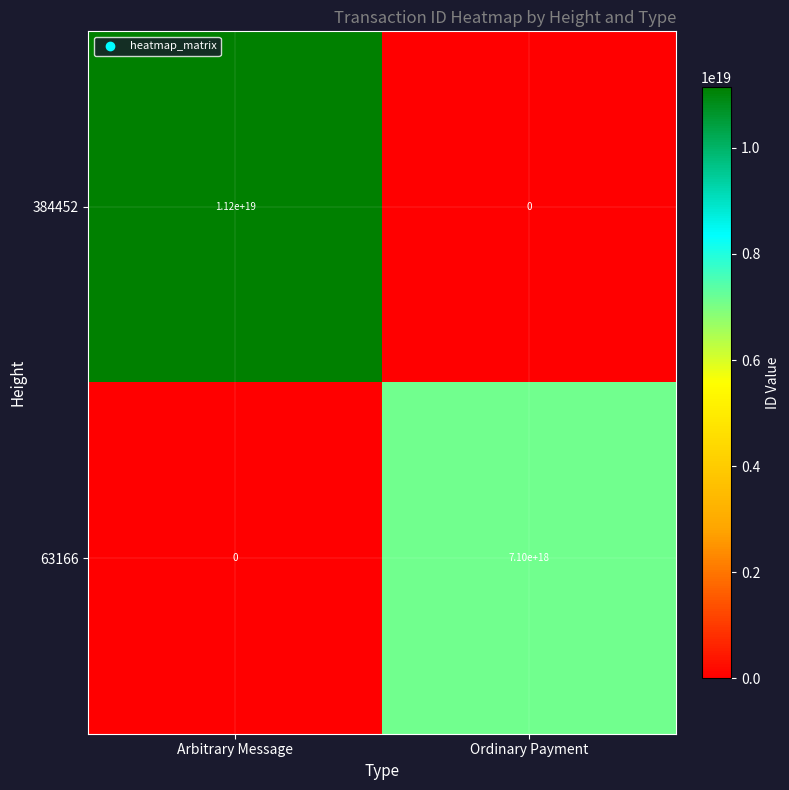

Which series has the largest range (max minus min)?

384452